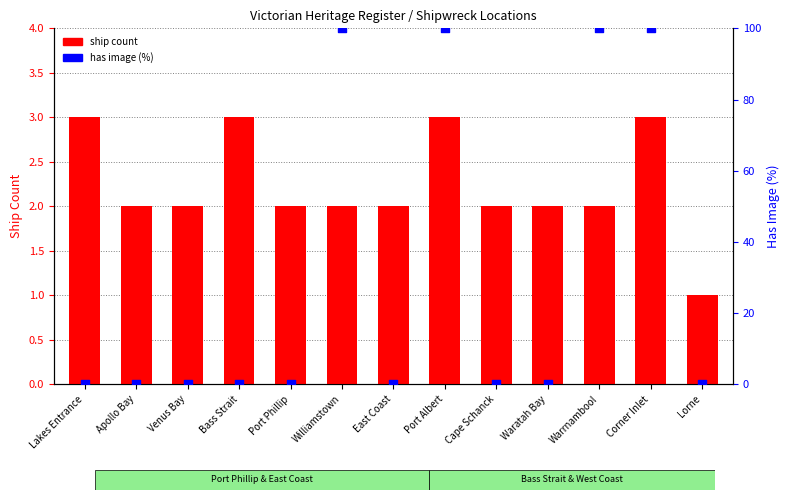

Is the value of has image (%) at Port Albert greater than the value of ship count at Warrnambool?

Yes